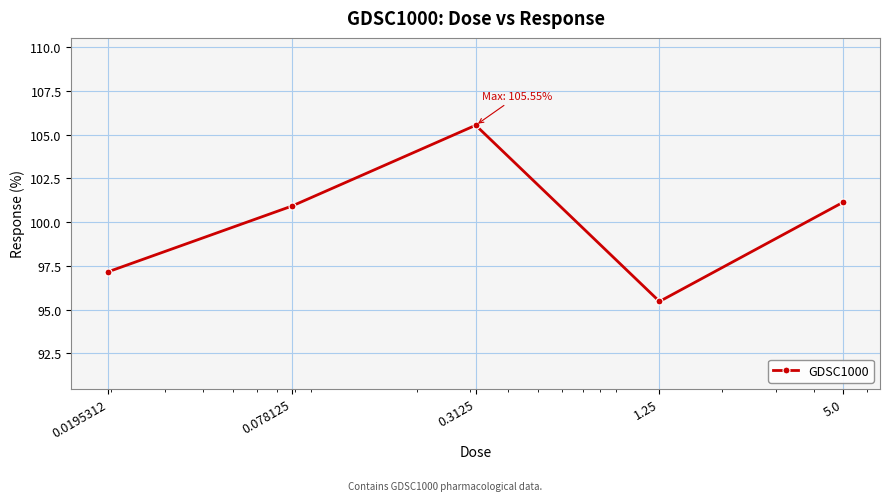

True or false: the data has more than 0 interior local peaks.

True